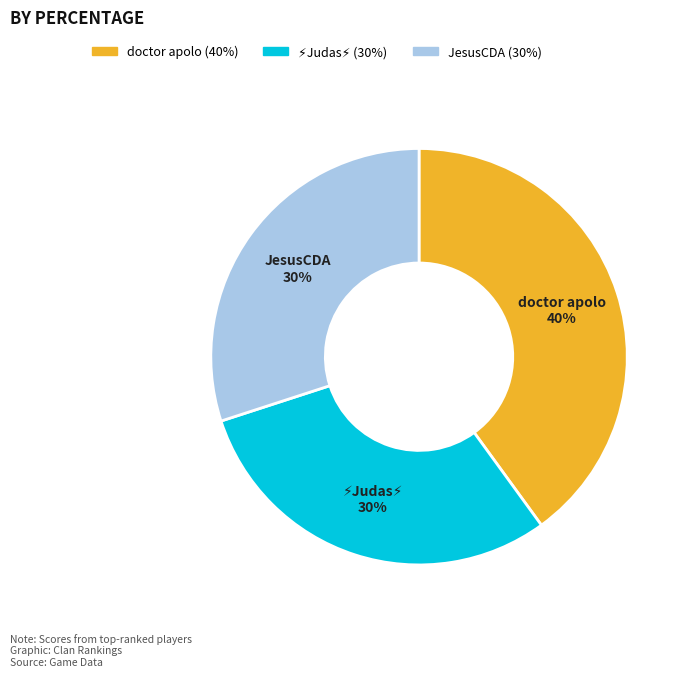

Which slice is the largest?

doctor apolo